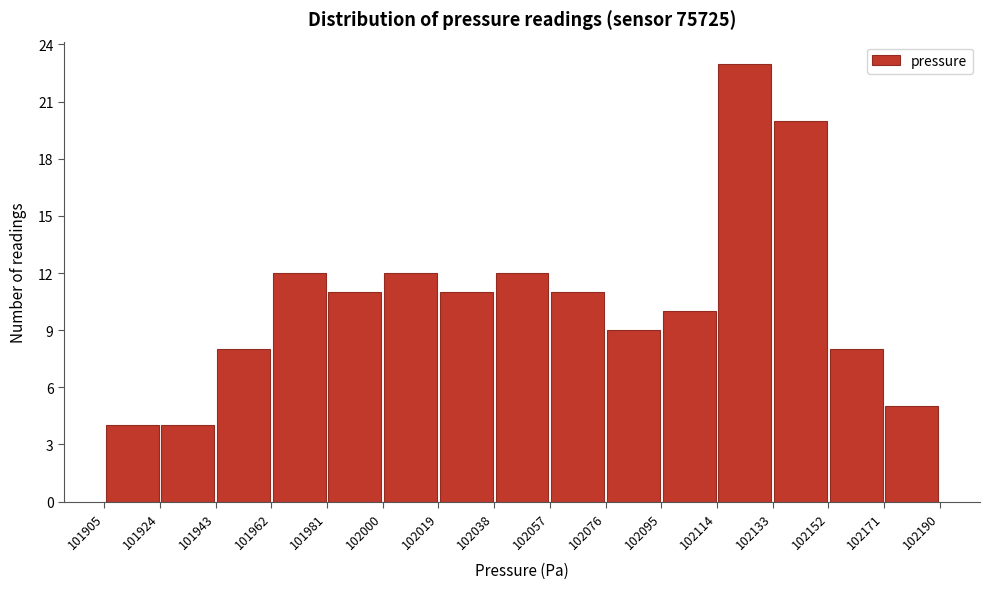

Reading left to right, list every bar in this chart as the range it spans on the x-axis followed by its height. The values are not printed on the chart, so give them approximately, as read against the axis.

101905 to 101924: 4
101924 to 101943: 4
101943 to 101962: 8
101962 to 101981: 12
101981 to 102000: 11
102000 to 102019: 12
102019 to 102038: 11
102038 to 102057: 12
102057 to 102076: 11
102076 to 102095: 9
102095 to 102114: 10
102114 to 102133: 23
102133 to 102152: 20
102152 to 102171: 8
102171 to 102190: 5